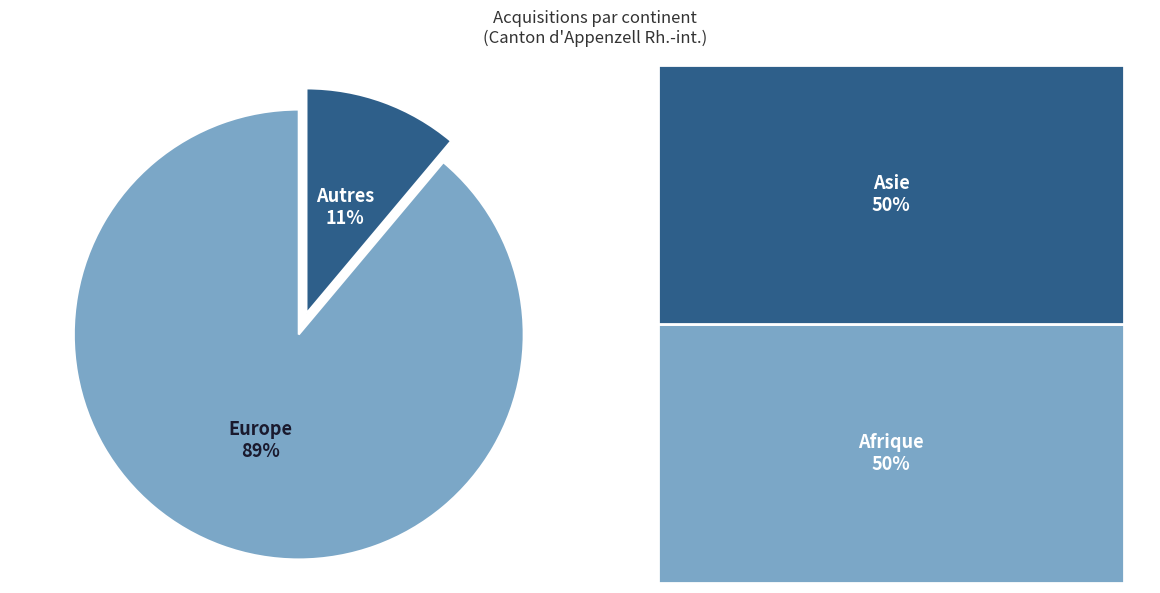

Which has a higher value, Europe or Autres?

Europe